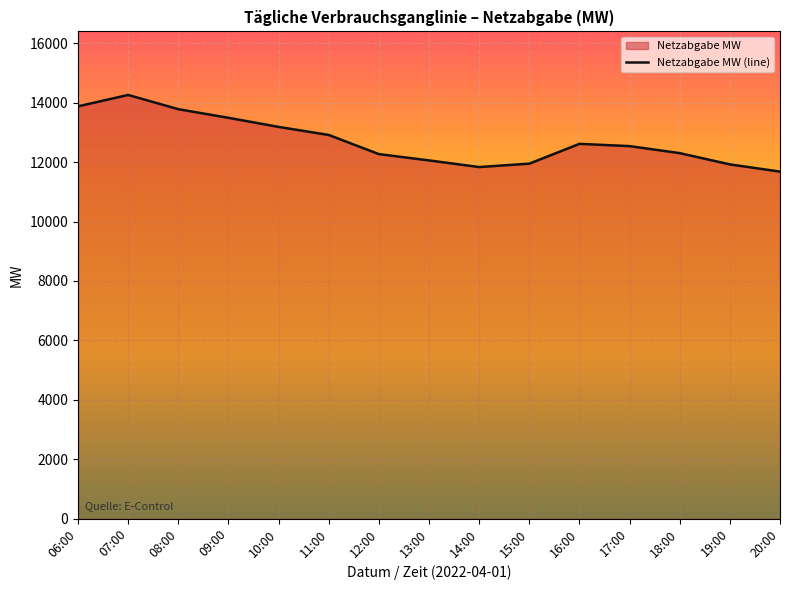

At which category does the chart reach its peak across all series?

07:00